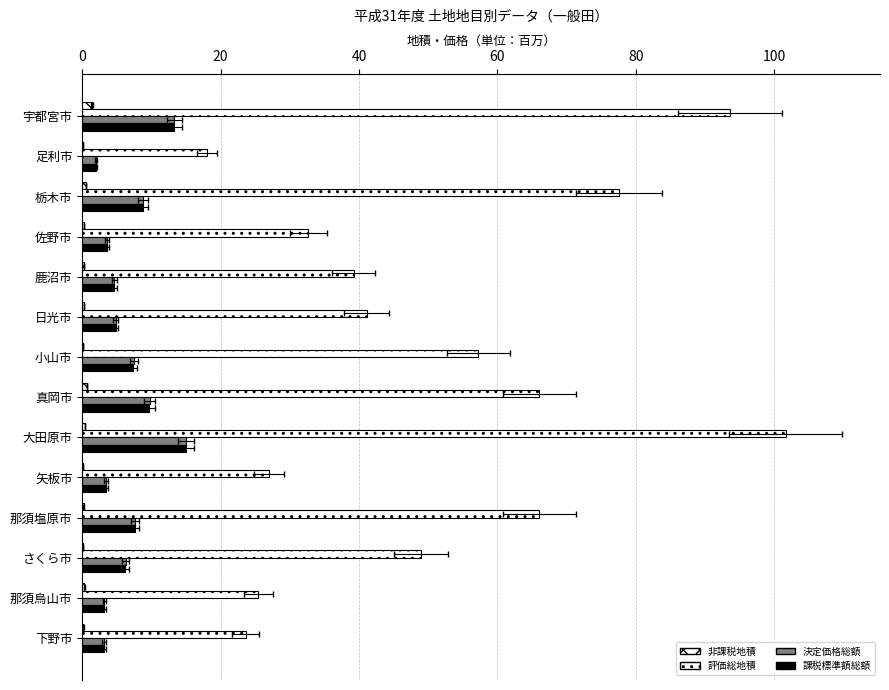

Are the bars grouped side by side (vs. stacked)?

Yes